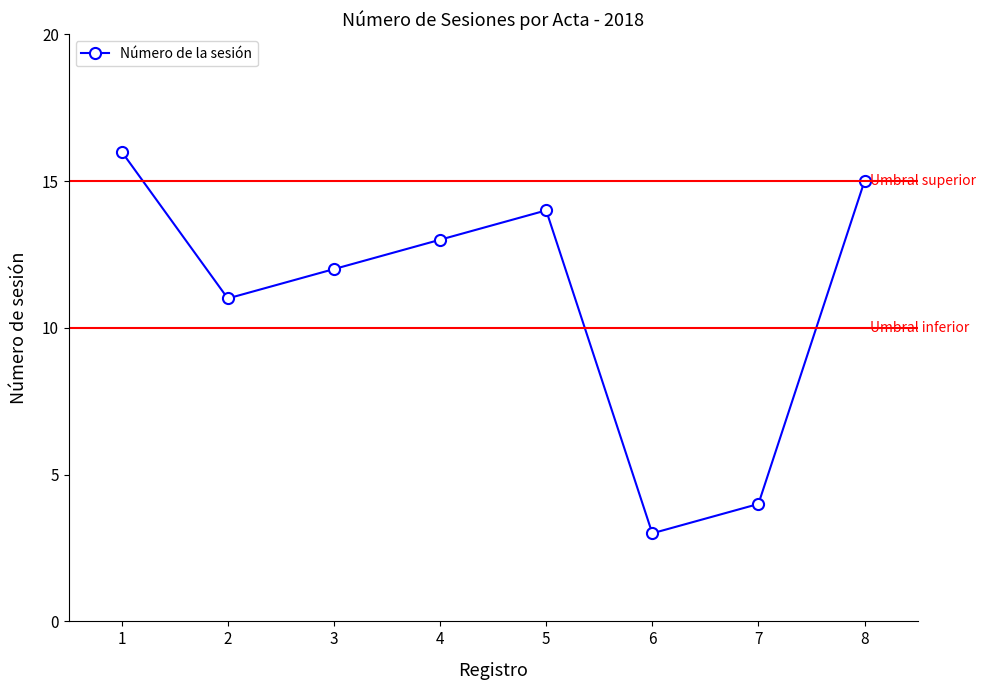

What is the difference between the values at 5 and 3?

2